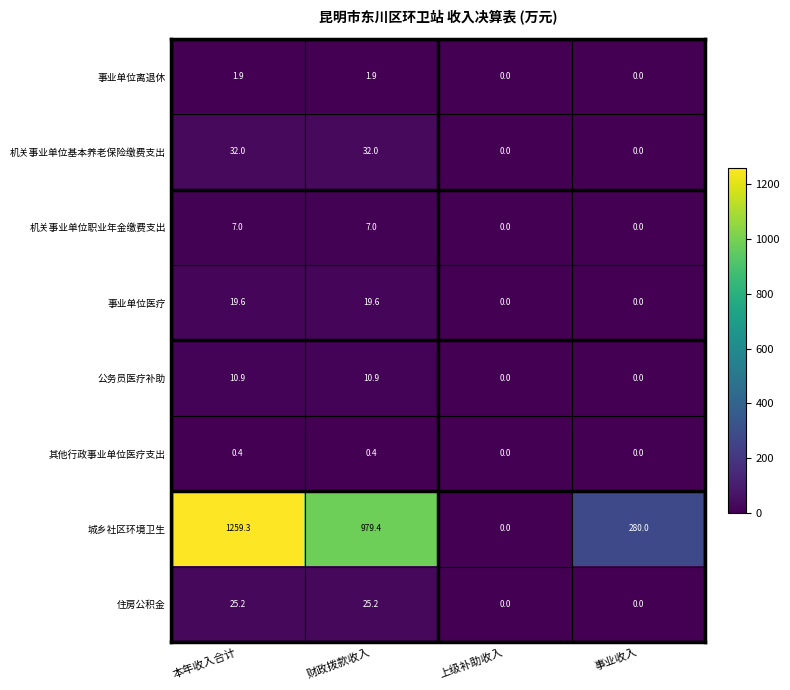

How many data points in 事业单位医疗 are less than 19?

2